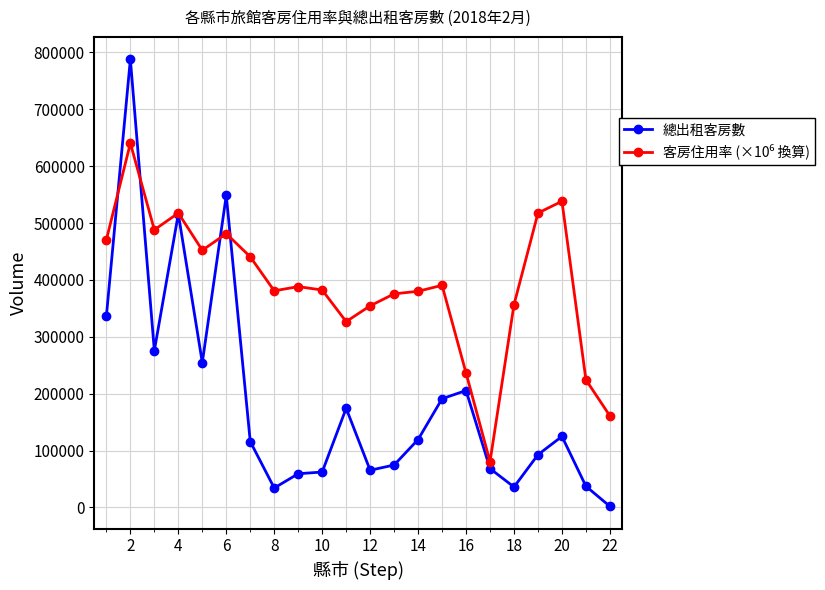

What is the maximum value shown in the chart?

787808.0